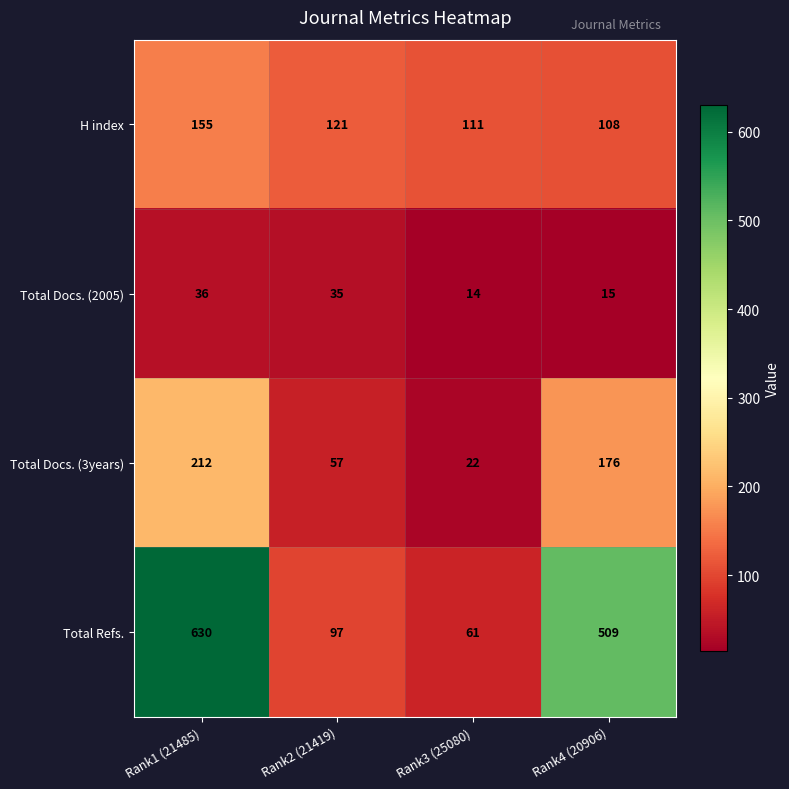

What is the smallest value displayed?

14